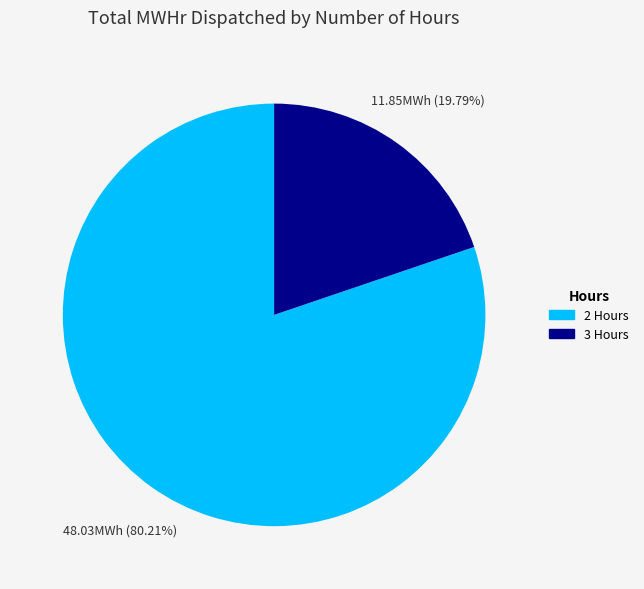

Does any single category account for the majority?

Yes